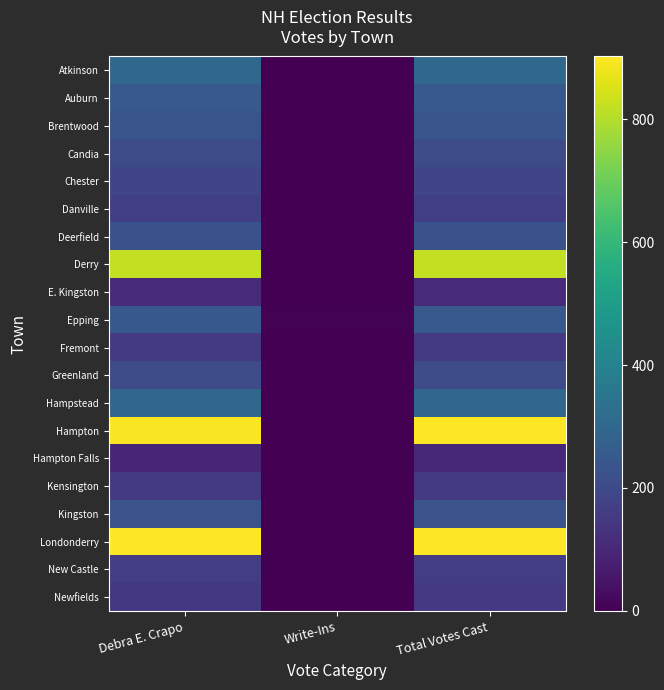

Reading left to right, extract all data points from this chart.

Atkinson: Debra E. Crapo=303	Write-Ins=0	Total Votes Cast=303
Auburn: Debra E. Crapo=253	Write-Ins=0	Total Votes Cast=253
Brentwood: Debra E. Crapo=236	Write-Ins=2	Total Votes Cast=238
Candia: Debra E. Crapo=207	Write-Ins=1	Total Votes Cast=208
Chester: Debra E. Crapo=187	Write-Ins=0	Total Votes Cast=187
Danville: Debra E. Crapo=167	Write-Ins=1	Total Votes Cast=168
Deerfield: Debra E. Crapo=226	Write-Ins=1	Total Votes Cast=227
Derry: Debra E. Crapo=820	Write-Ins=0	Total Votes Cast=820
E. Kingston: Debra E. Crapo=107	Write-Ins=1	Total Votes Cast=108
Epping: Debra E. Crapo=248	Write-Ins=5	Total Votes Cast=253
Fremont: Debra E. Crapo=152	Write-Ins=1	Total Votes Cast=153
Greenland: Debra E. Crapo=210	Write-Ins=0	Total Votes Cast=210
Hampstead: Debra E. Crapo=297	Write-Ins=0	Total Votes Cast=297
Hampton: Debra E. Crapo=896	Write-Ins=3	Total Votes Cast=899
Hampton Falls: Debra E. Crapo=98	Write-Ins=2	Total Votes Cast=100
Kensington: Debra E. Crapo=154	Write-Ins=0	Total Votes Cast=154
Kingston: Debra E. Crapo=230	Write-Ins=0	Total Votes Cast=230
Londonderry: Debra E. Crapo=901	Write-Ins=1	Total Votes Cast=902
New Castle: Debra E. Crapo=164	Write-Ins=0	Total Votes Cast=164
Newfields: Debra E. Crapo=147	Write-Ins=1	Total Votes Cast=148